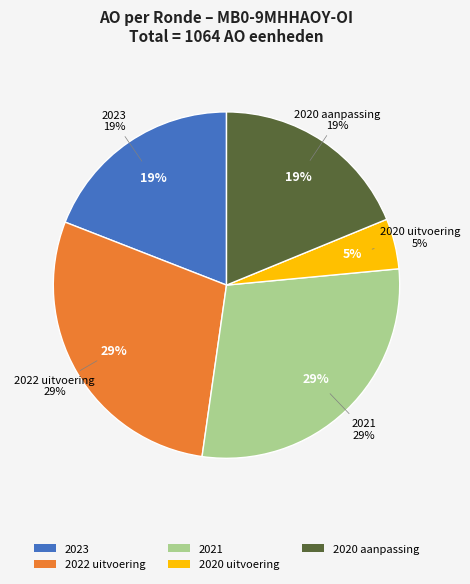

Do 2021 (AO) and 2023 (AO) together represent more than half of the pie?

No